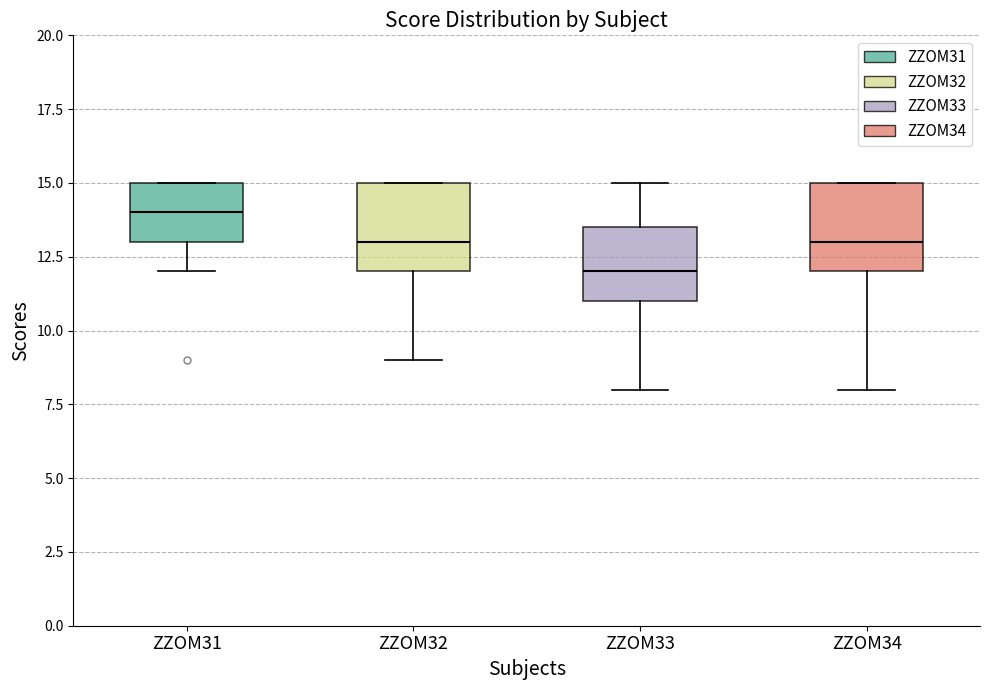

Reading left to right, transcribe this box plot: for each box, give where its median line is, the range the box spans, and where its two whiskers end, as read against the y-axis. The values are not printed on the chart, so give them approximately, as read against the axis.

ZZOM31: median 14.0, box 13.0 to 15.0, whiskers 12.0 to 15.0
ZZOM32: median 13.0, box 12.0 to 15.0, whiskers 9.0 to 15.0
ZZOM33: median 12.0, box 11.0 to 13.5, whiskers 8.0 to 15.0
ZZOM34: median 13.0, box 12.0 to 15.0, whiskers 8.0 to 15.0